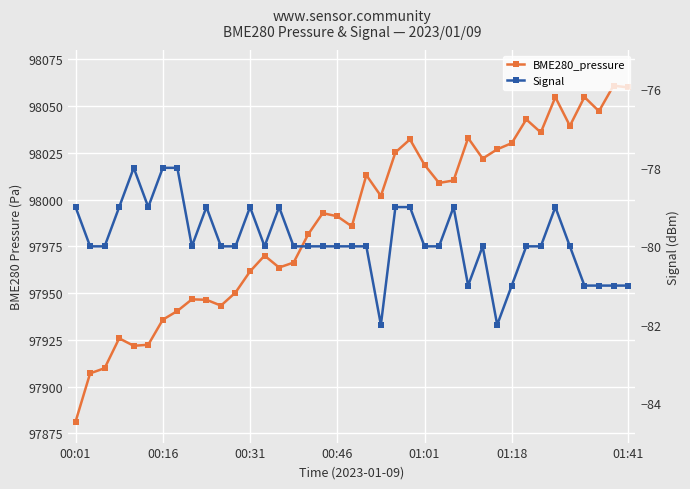

What is the maximum value for Signal?

-78.0